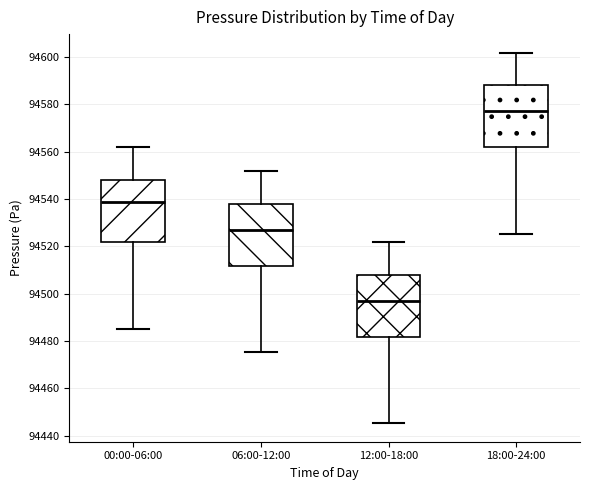

Reading left to right, transcribe this box plot: for each box, give where its median line is, the range the box spans, and where its two whiskers end, as read against the y-axis. The values are not printed on the chart, so give them approximately, as read against the axis.

00:00-06:00: median 94538, box 94522 to 94548, whiskers 94486 to 94562
06:00-12:00: median 94526, box 94512 to 94538, whiskers 94476 to 94552
12:00-18:00: median 94496, box 94482 to 94508, whiskers 94446 to 94522
18:00-24:00: median 94576, box 94562 to 94588, whiskers 94526 to 94602